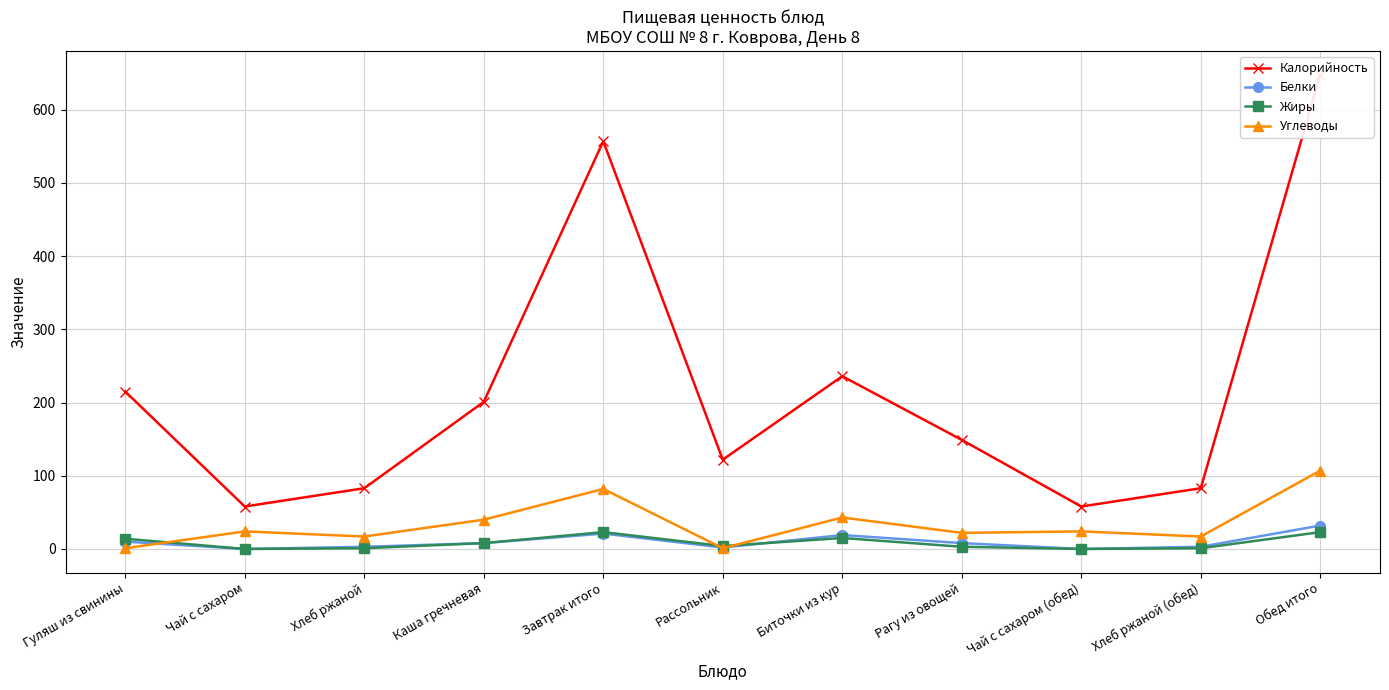

Which series ends up on top after the final intersection of Белки and Углеводы?

Углеводы